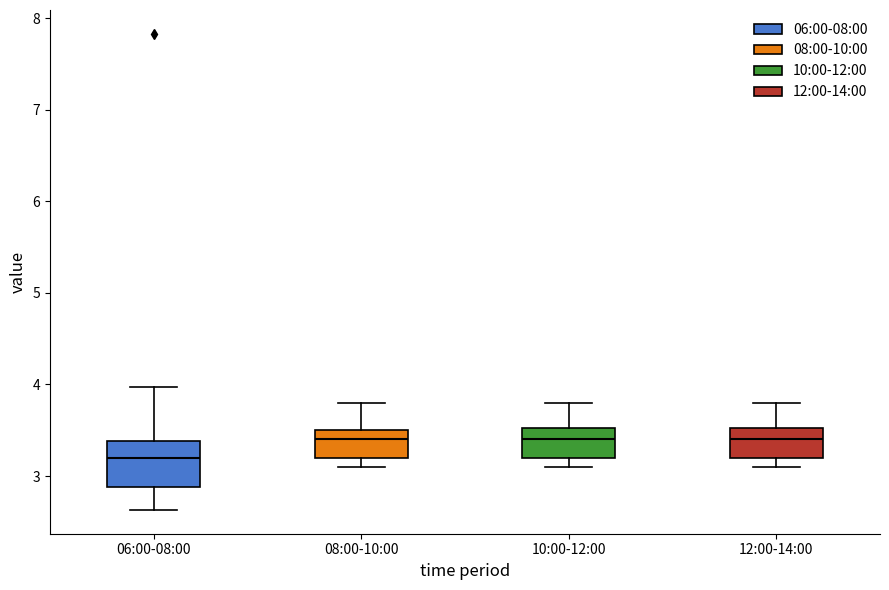

Reading left to right, transcribe this box plot: for each box, give where its median line is, the range the box spans, and where its two whiskers end, as read against the y-axis. The values are not printed on the chart, so give them approximately, as read against the axis.

06:00-08:00: median 3.2, box 2.9 to 3.4, whiskers 2.6 to 4.0
08:00-10:00: median 3.4, box 3.2 to 3.5, whiskers 3.1 to 3.8
10:00-12:00: median 3.4, box 3.2 to 3.5, whiskers 3.1 to 3.8
12:00-14:00: median 3.4, box 3.2 to 3.5, whiskers 3.1 to 3.8